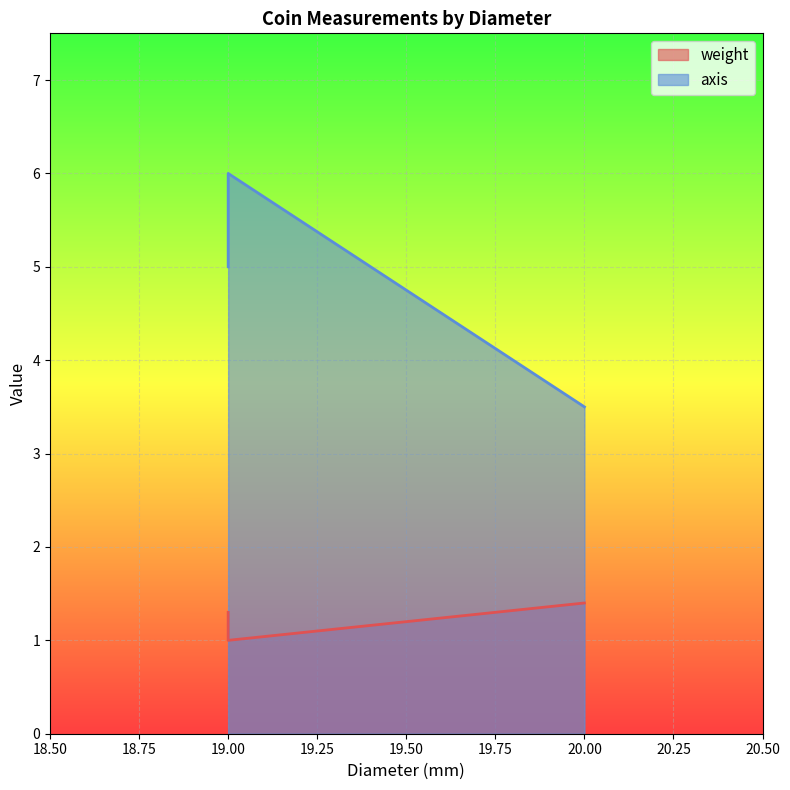

What is the average value of the axis series?

4.8